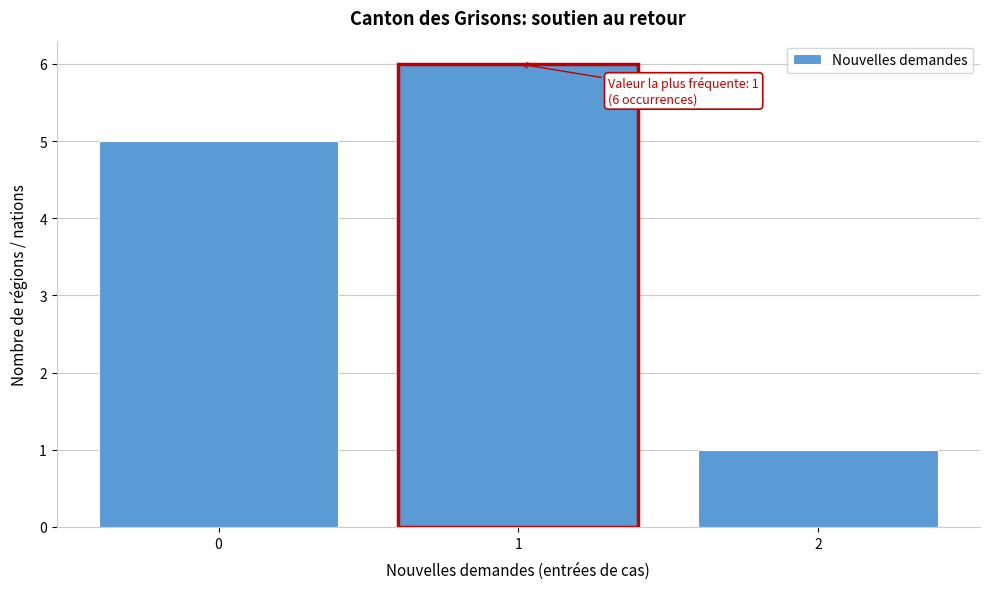

Which range on the x-axis has the tallest bar?

0.5 to 1.5